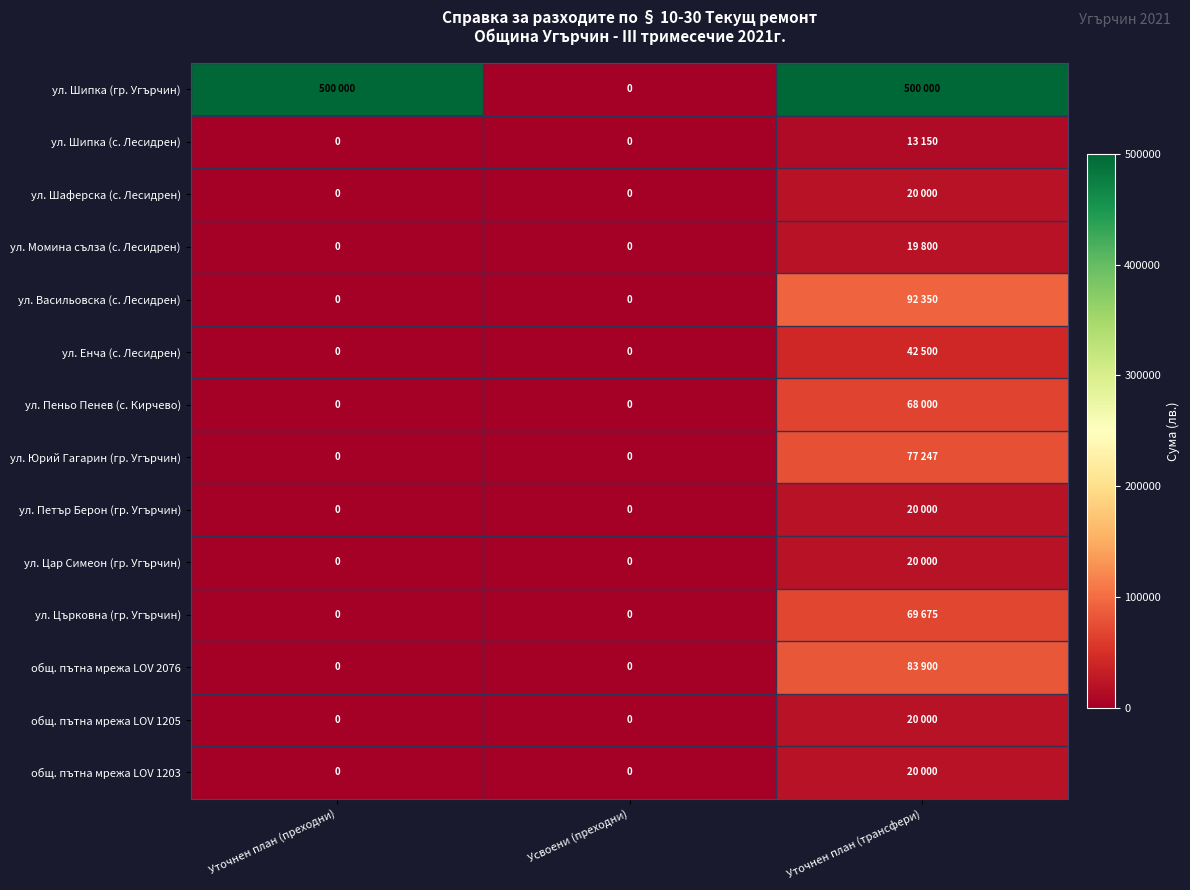

Where is ул. Цар Симеон (гр. Угърчин) nearest to the value 10000?

Уточнен план (преходни)